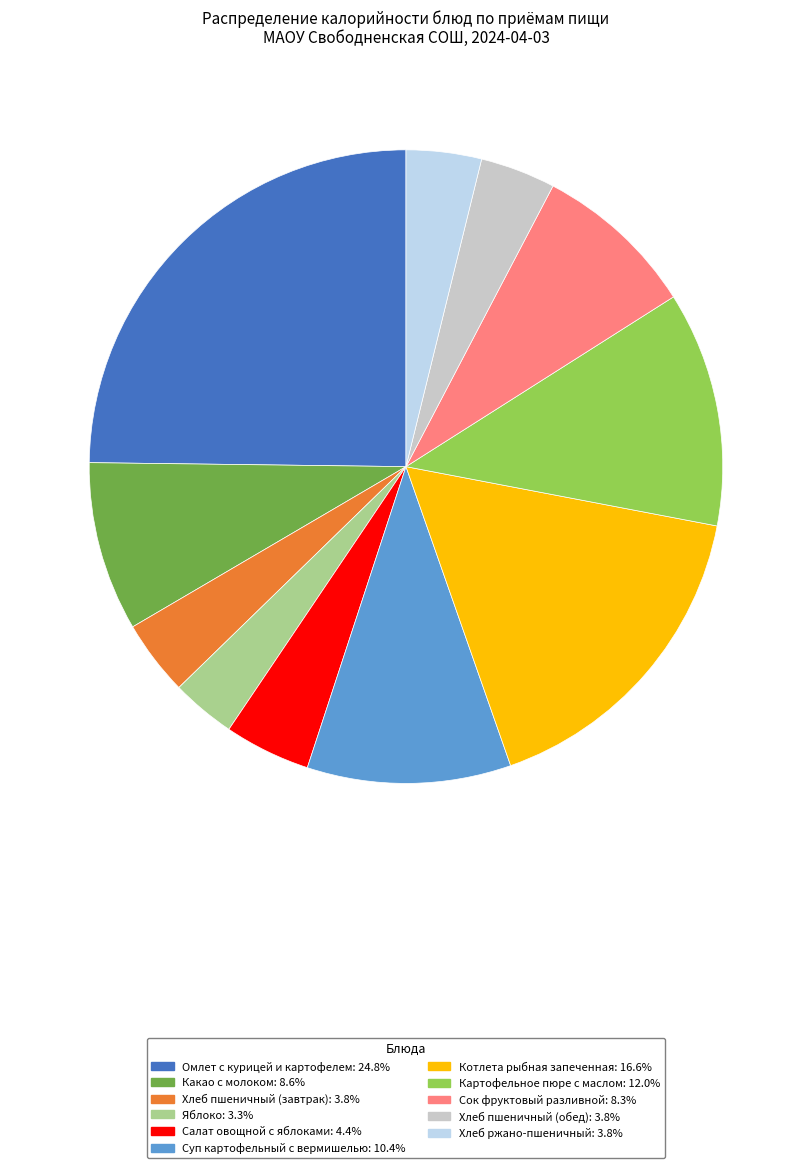

Combined, do Хлеб ржано-пшеничный and Сок фруктовый разливной account for over 50%?

No